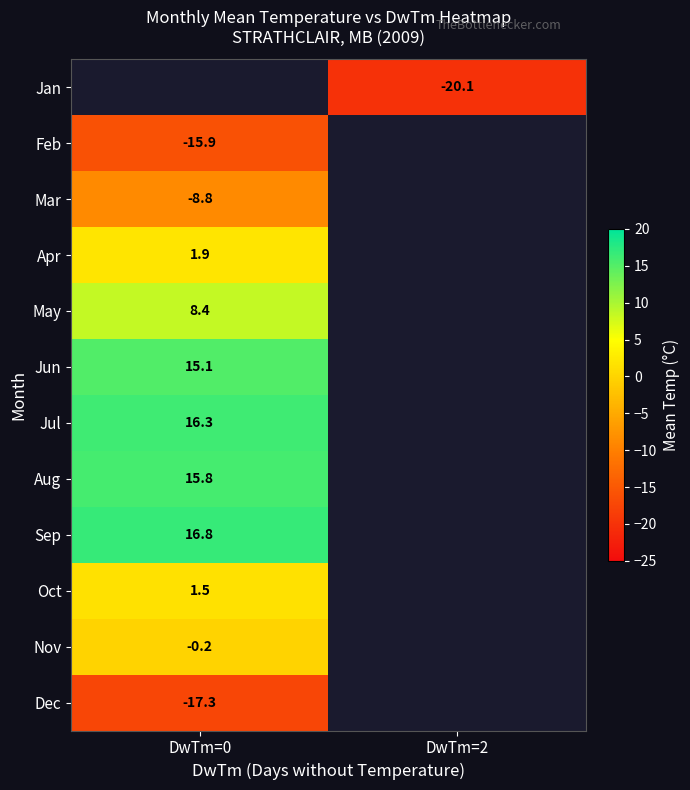

True or false: row_0 has a value of -33.8 at DwTm=2.

False